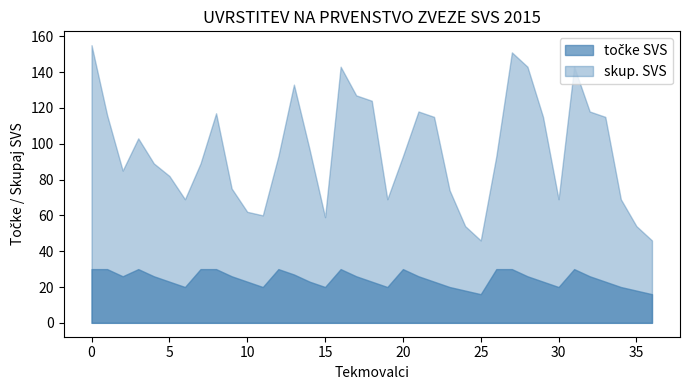

Which series has the widest spread of values?

skup. SVS